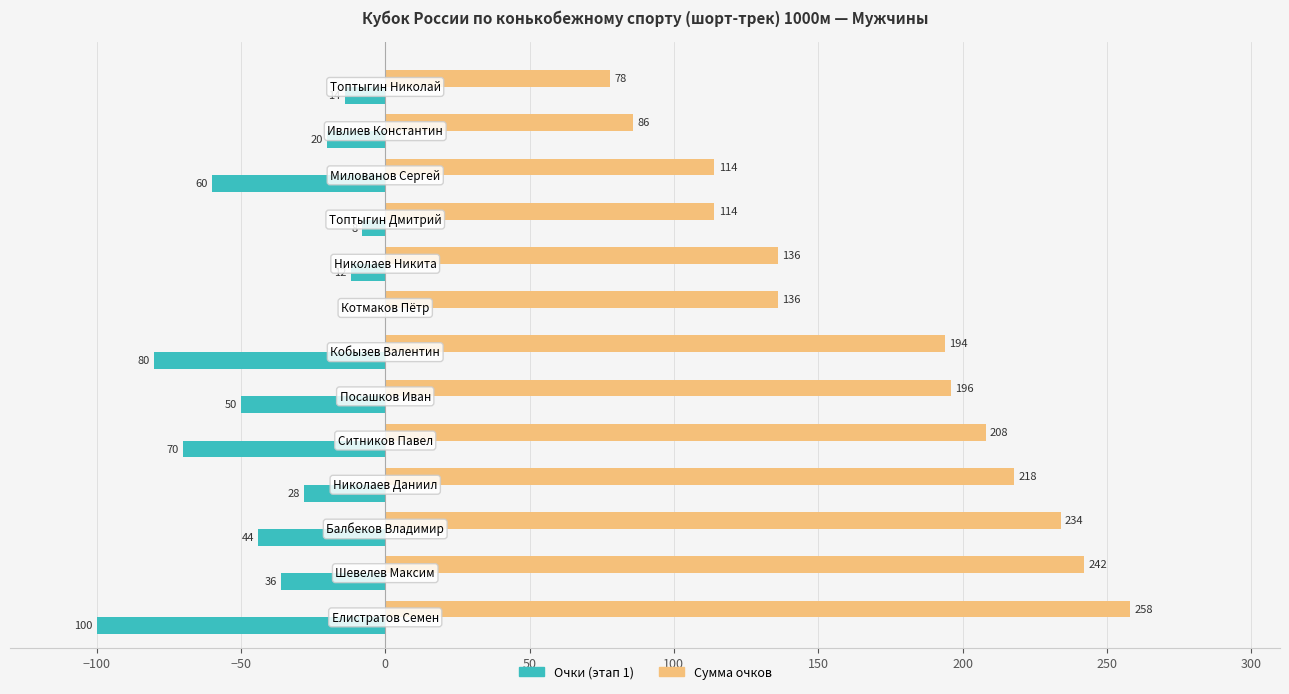

Which series has the largest total across all categories?

Сумма очков